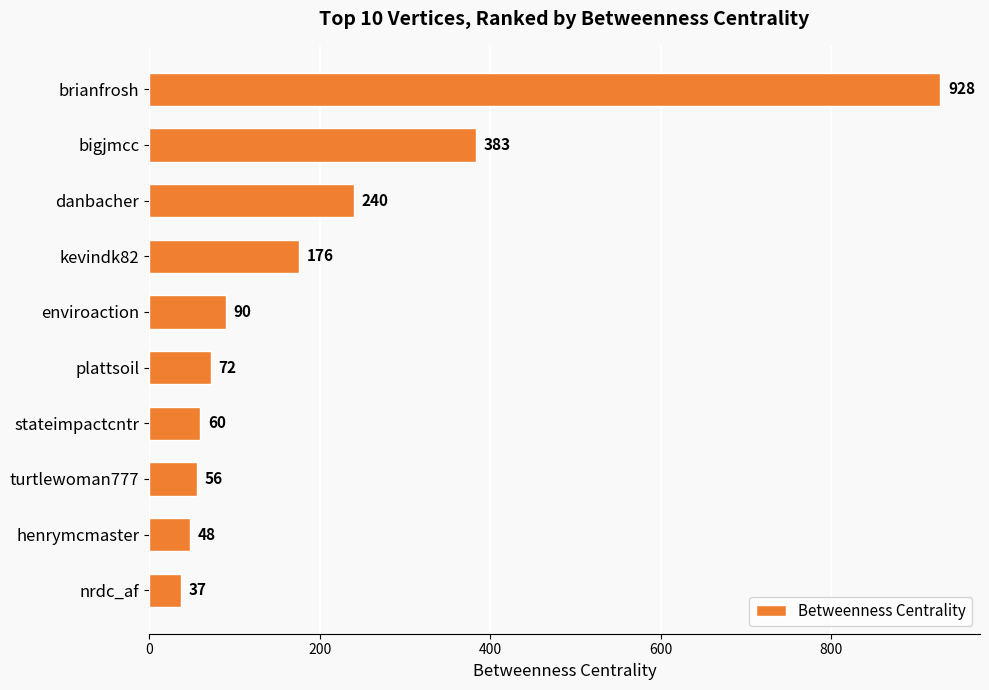

Between stateimpactcntr and enviroaction, which is larger?

enviroaction